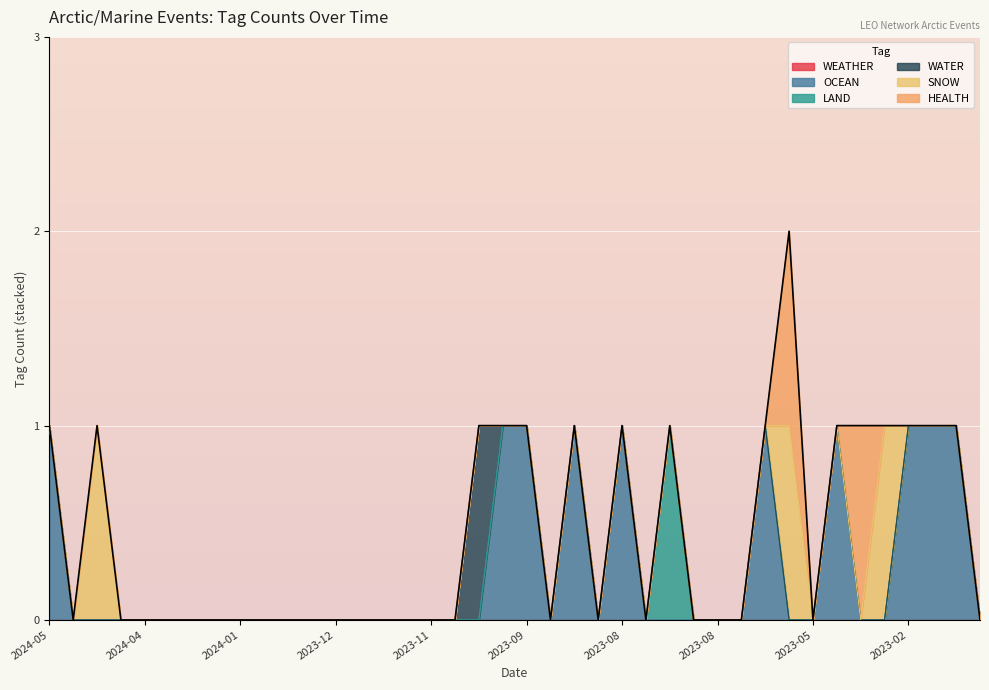

Which series has the largest total across all categories?

OCEAN